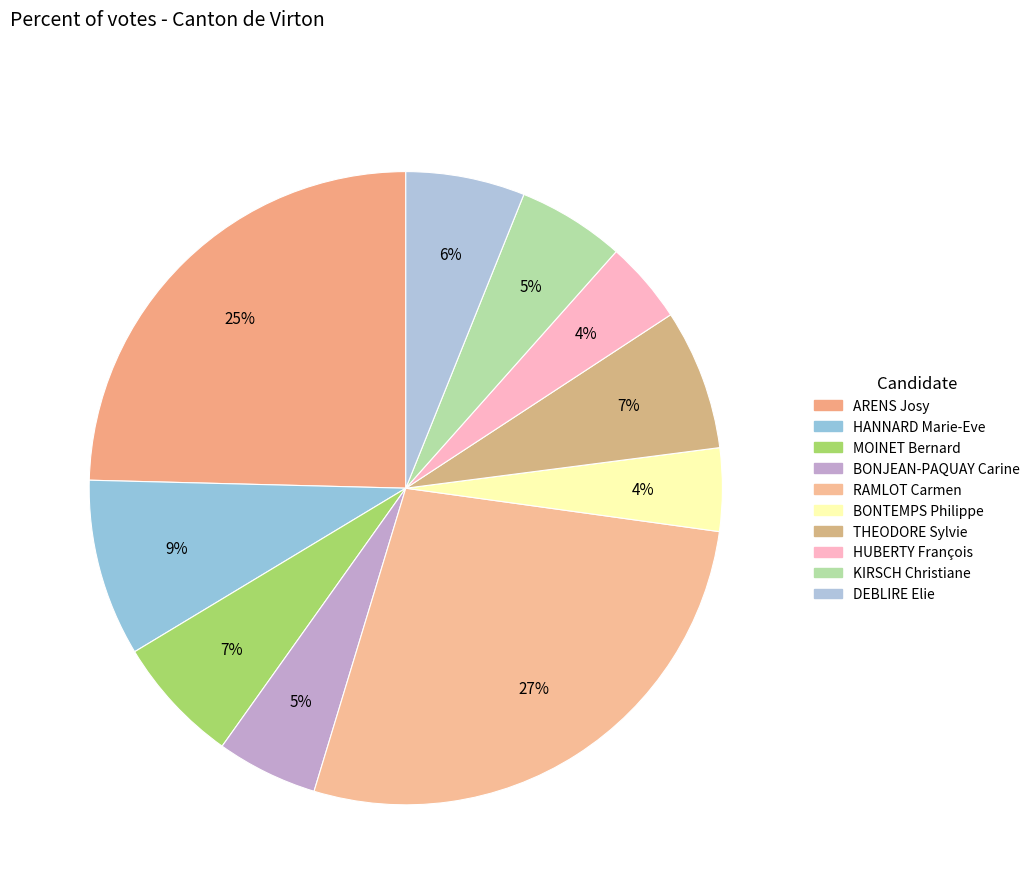

Does any single category account for the majority?

No